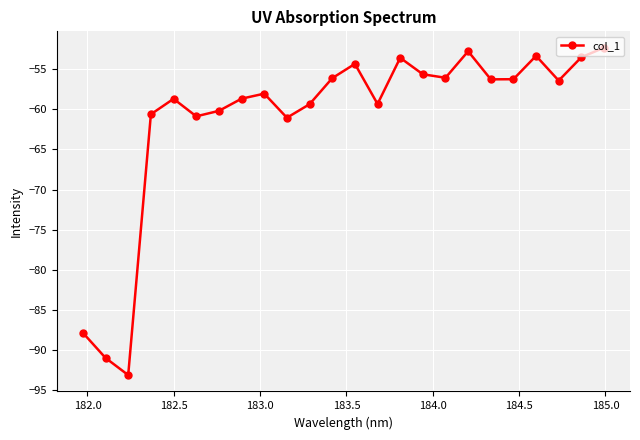

Count the number of categories in the chart.

24